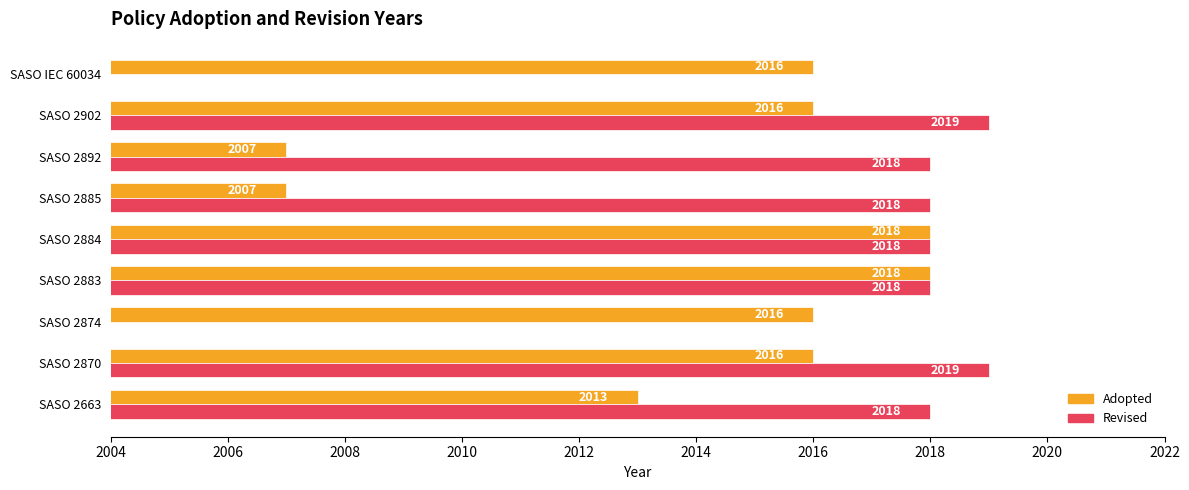

What is the value of the 4th bar from the left?

2018